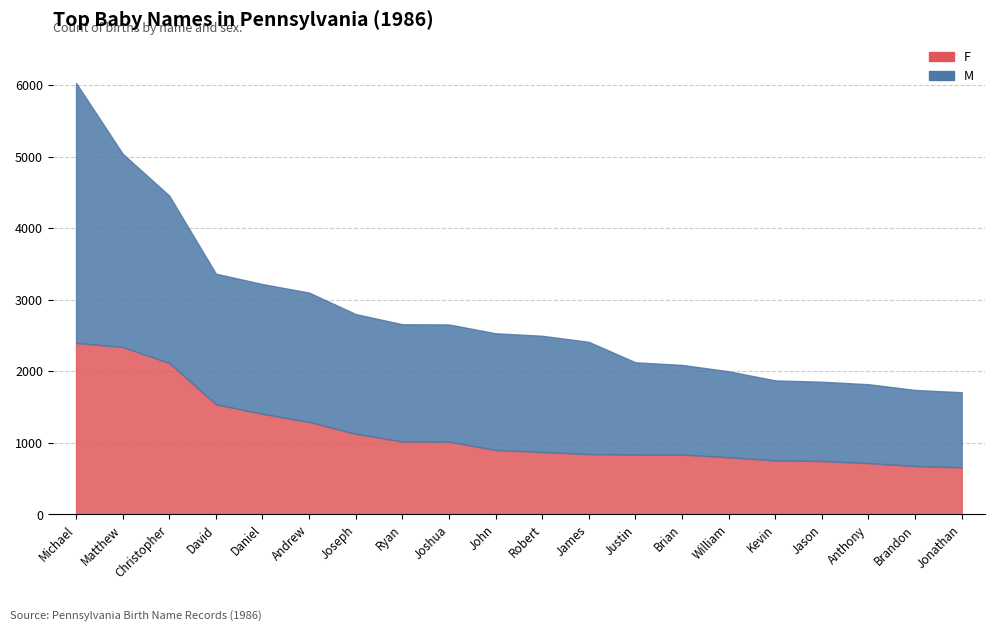

At which label is F closest to 1528?

David